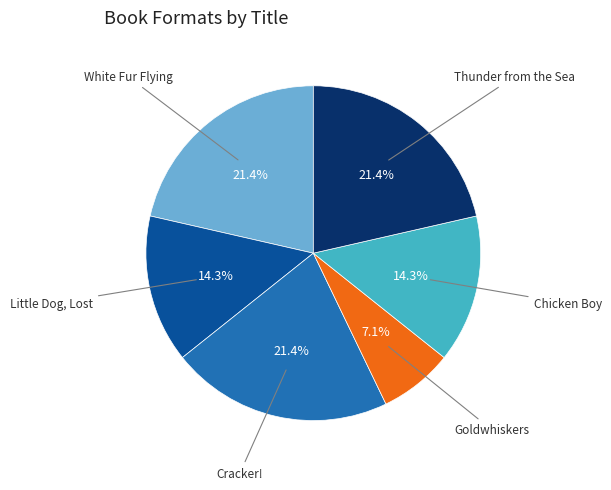

To the nearest percent, what is the difference between the largest and smallest slice percentages?

14%